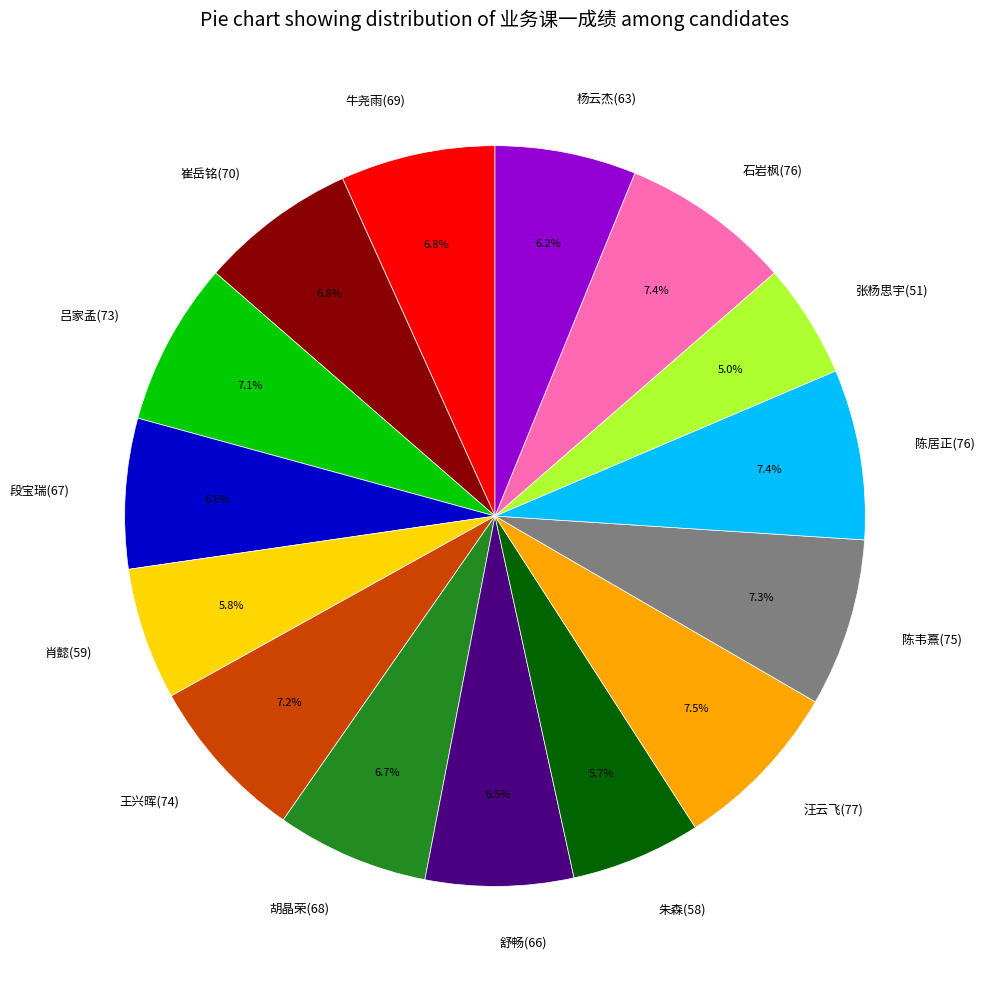

True or false: 崔岳铭(70) accounts for 7% of the total.

True